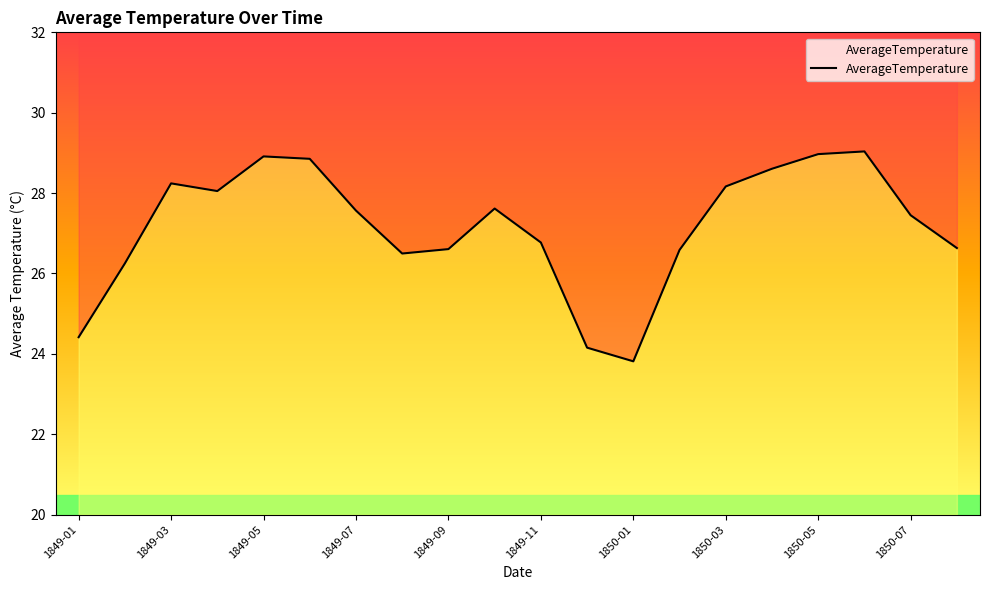

Rank the categories by value from highest to lowest.

1850-06, 1850-05, 1849-05, 1849-06, 1850-04, 1849-03, 1850-03, 1849-04, 1849-10, 1849-07, 1850-07, 1849-11, 1850-08, 1849-09, 1850-02, 1849-08, 1849-02, 1849-01, 1849-12, 1850-01